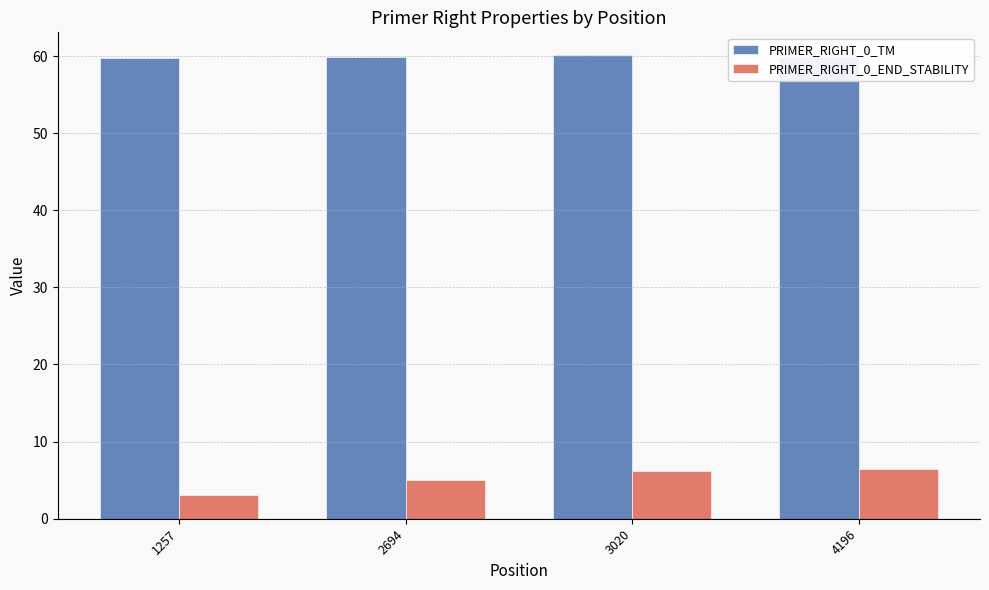

Which series has the largest total across all categories?

PRIMER_RIGHT_0_TM